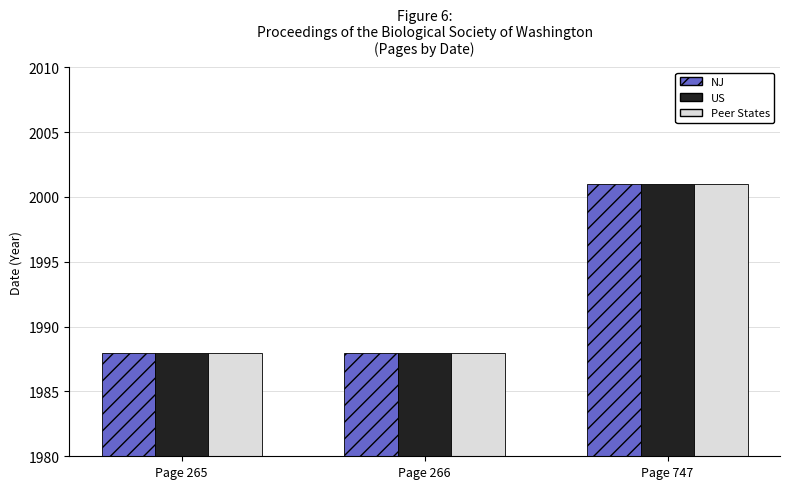

How many US values are between 1988 and 2001?

3